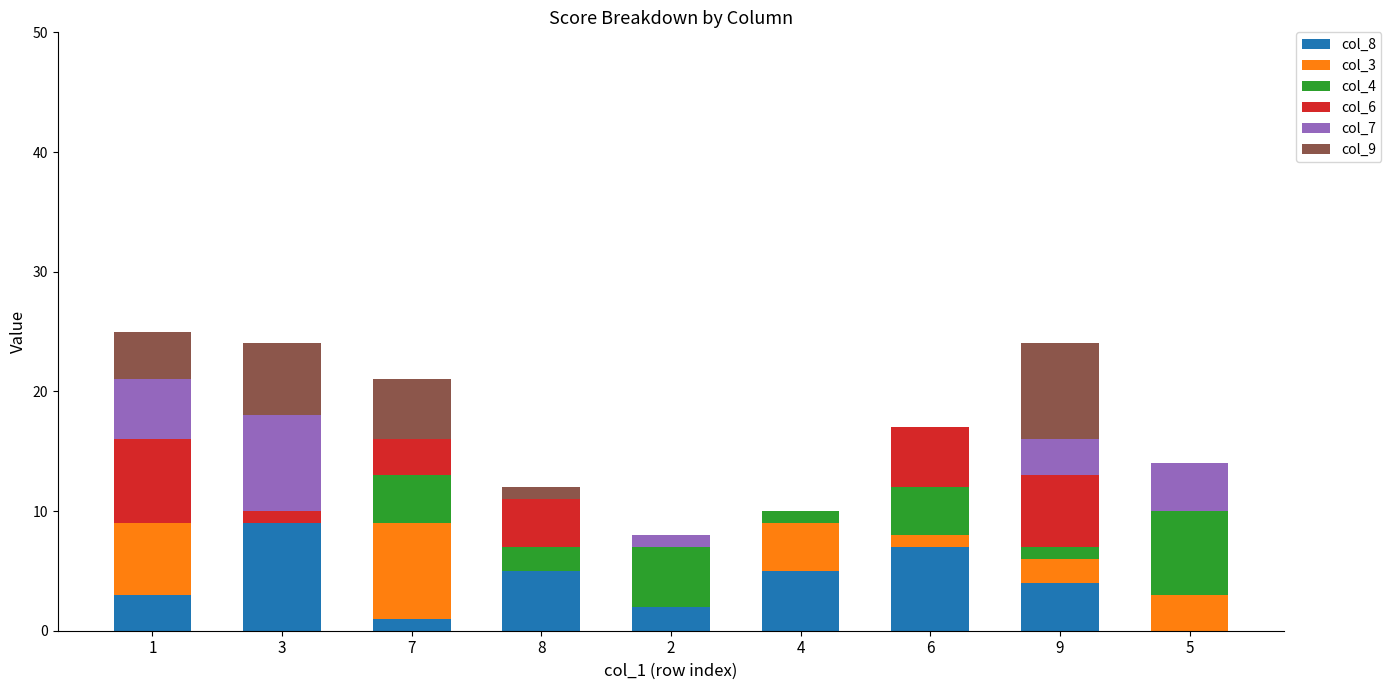

True or false: col_8 has a value of 1 at 1.

False